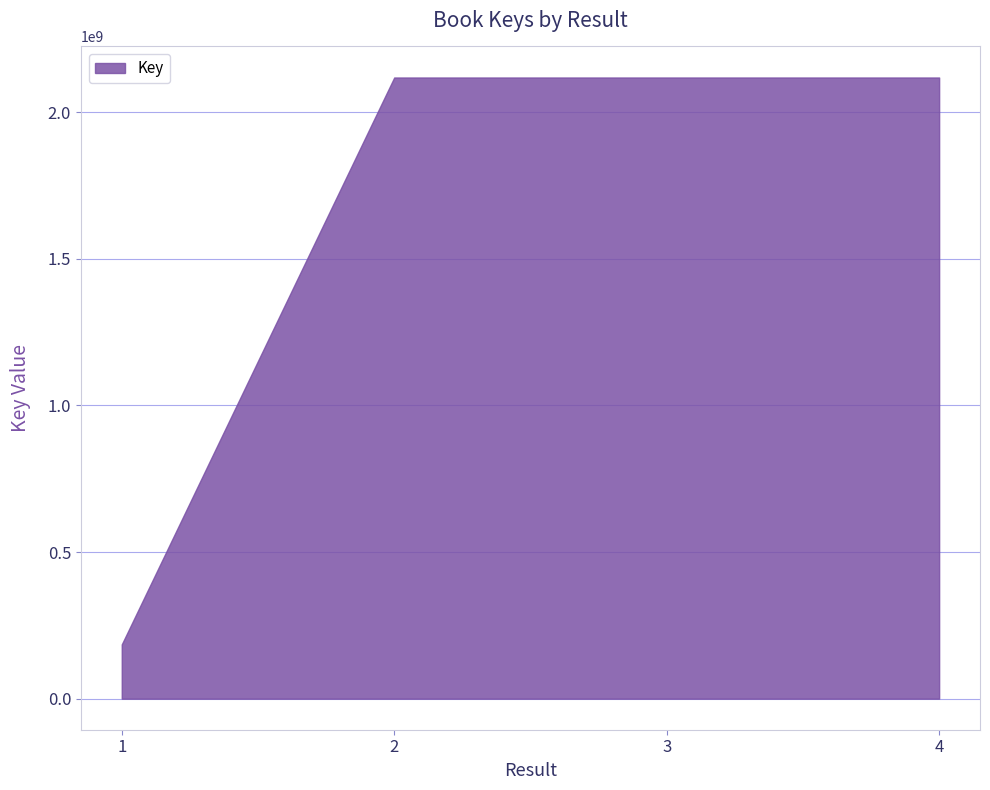

Where is the first local maximum?

3